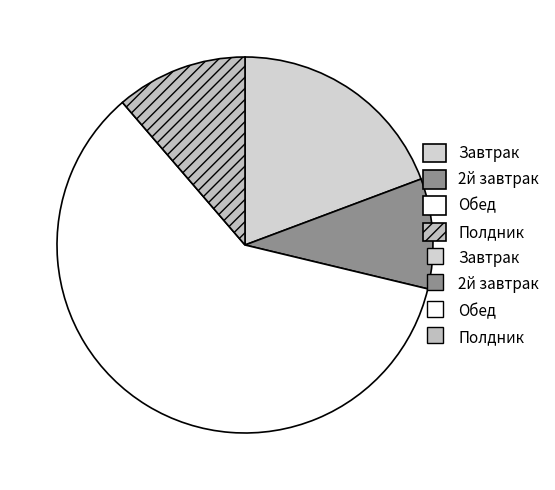

How many slices are in this pie chart?

4